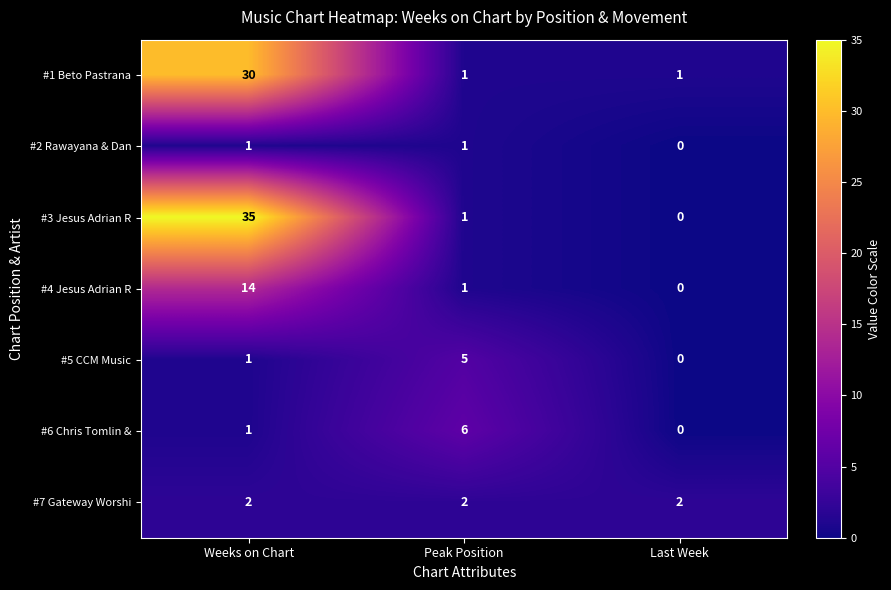

Which series changed the most between Peak Position and Last Week?

#6 Chris Tomlin &